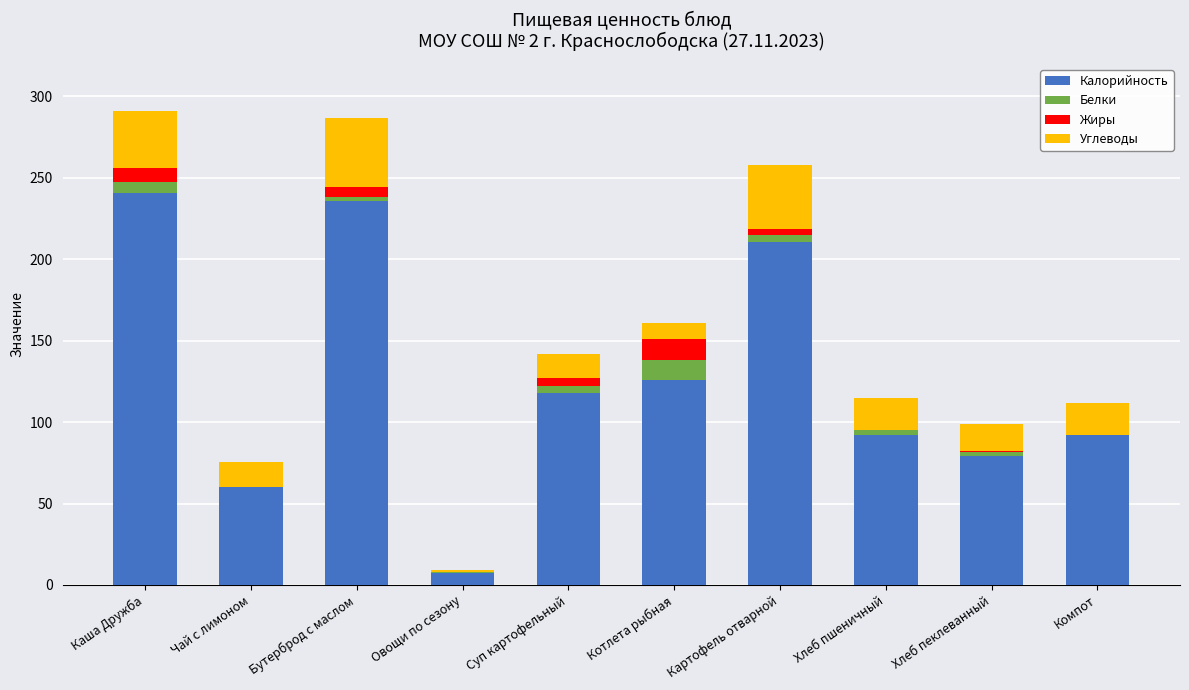

What is the total value across all series at Котлета рыбная?

160.6